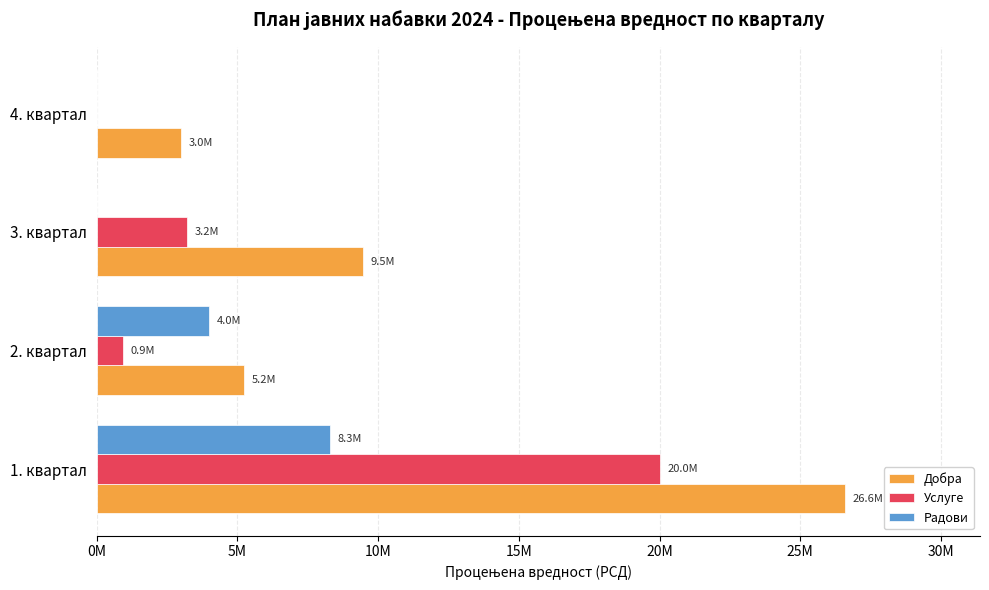

What are all the series names shown in the legend?

Добра, Услуге, Радови